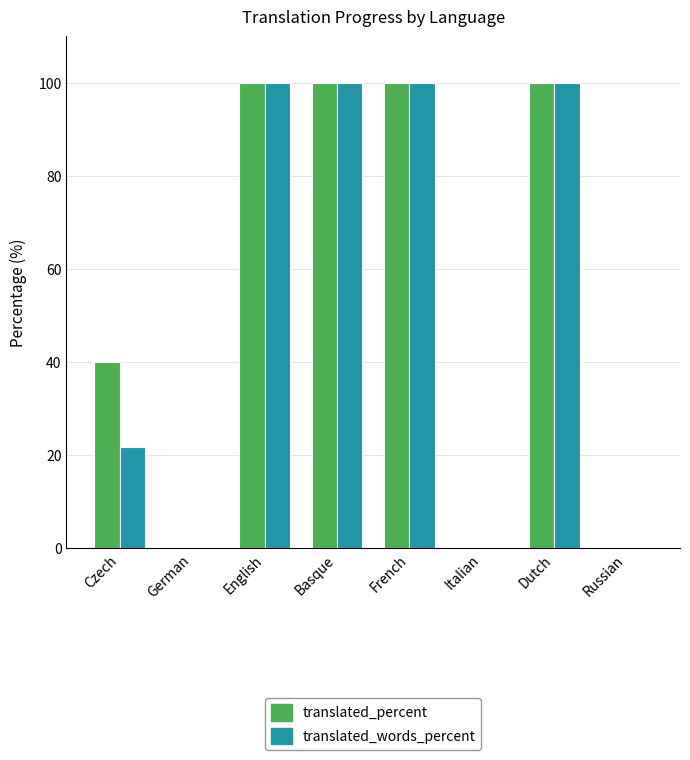

What is the highest value of the translated_words_percent series?

100.0